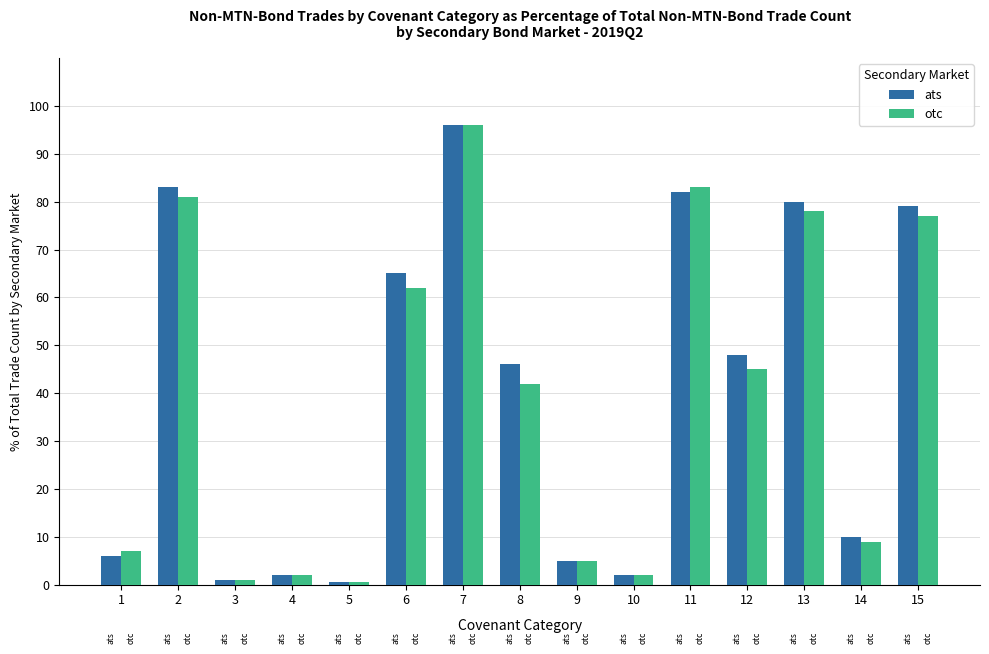

At which category is the sum across all series the highest?

7